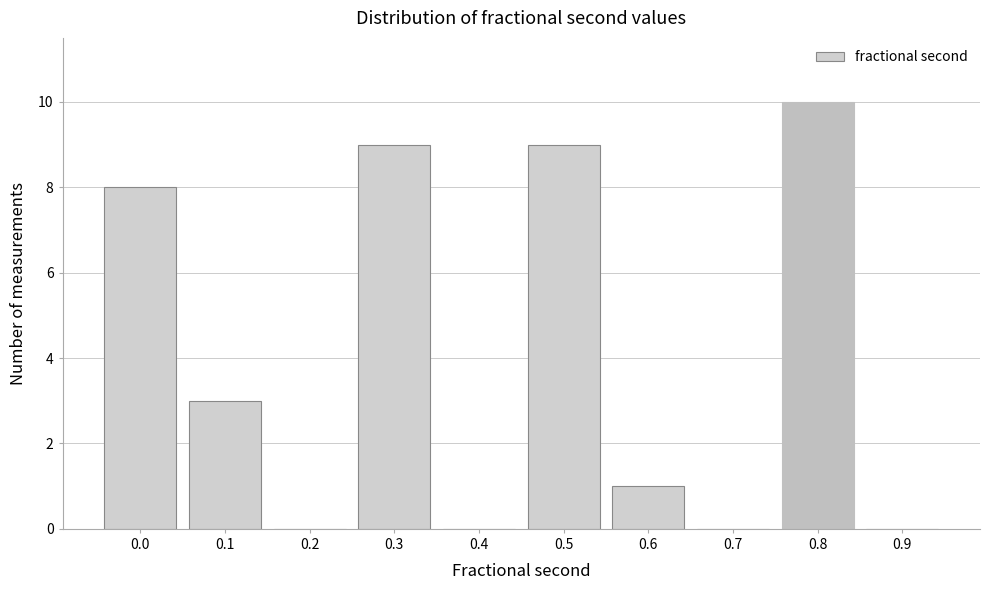

Reading right to left, extract all data points from this chart.

0.9=0	0.8=10	0.7=0	0.6=1	0.5=9	0.4=0	0.3=9	0.2=0	0.1=3	0.0=8